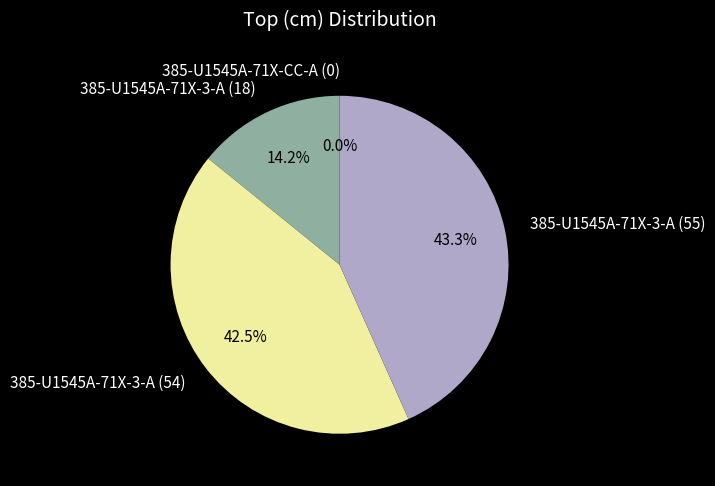

Rank the categories by value from lowest to highest.

385-U1545A-71X-CC-A (0), 385-U1545A-71X-3-A (18), 385-U1545A-71X-3-A (54), 385-U1545A-71X-3-A (55)